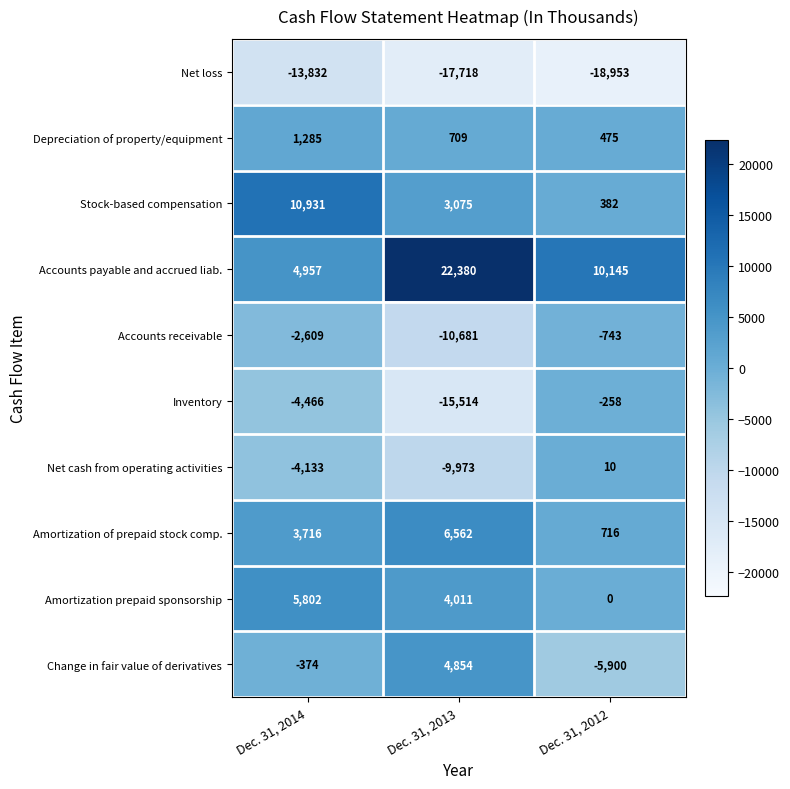

How many Change in fair value of derivatives values are between -5900 and 4854?

3